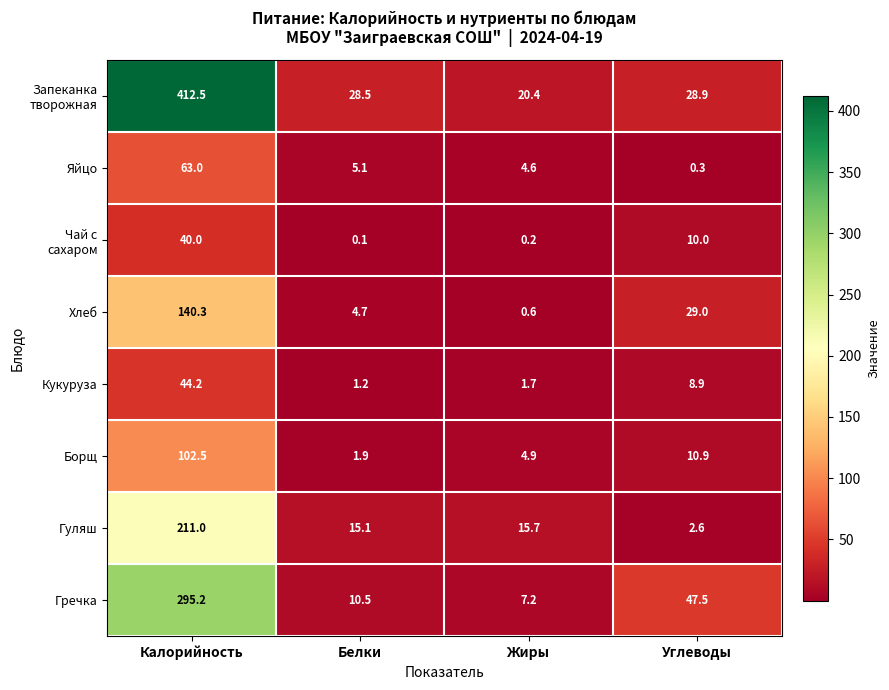

Rank the categories by Яйцо value from highest to lowest.

Калорийность, Белки, Жиры, Углеводы